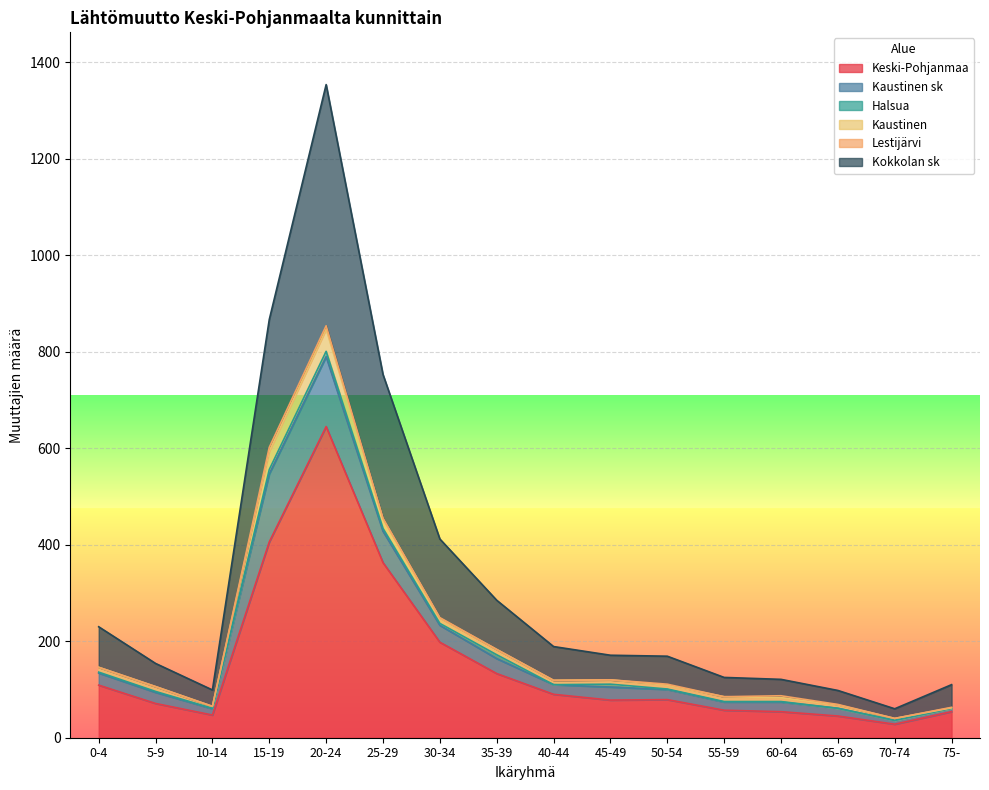

True or false: Halsua (Yhteensä) has a value of 1 at 5 - 9.

False